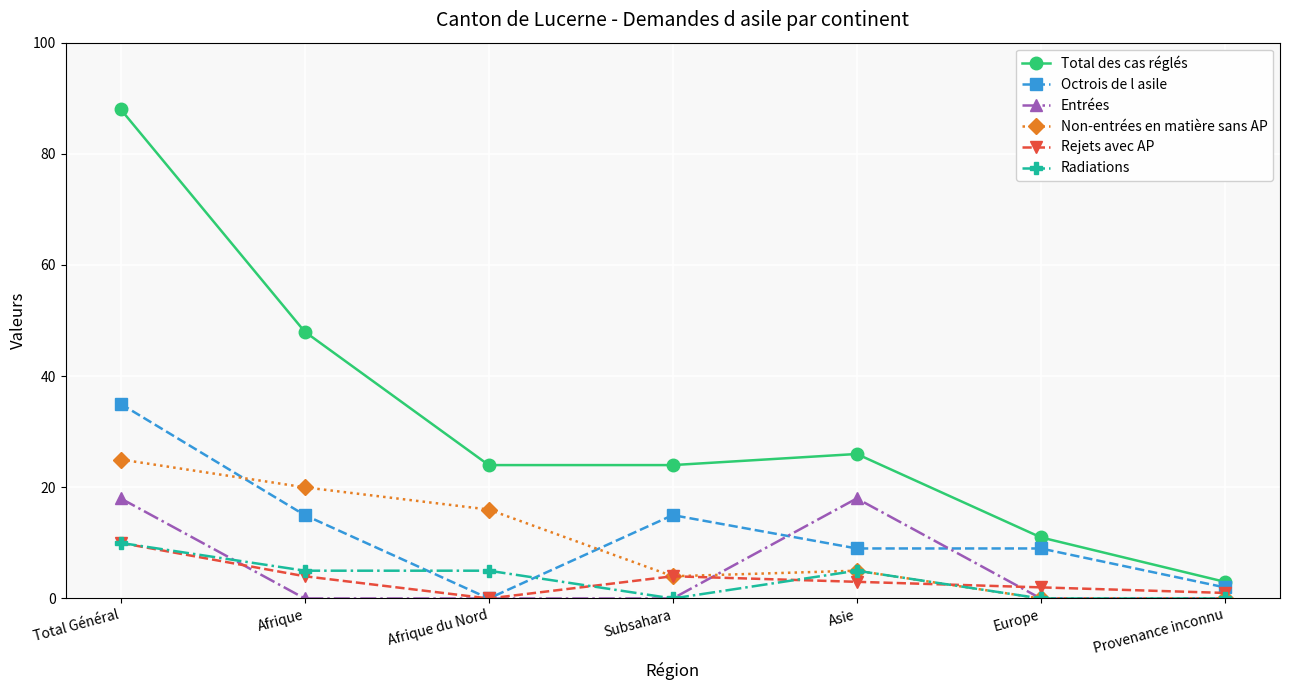

Count the number of data series in this chart.

6